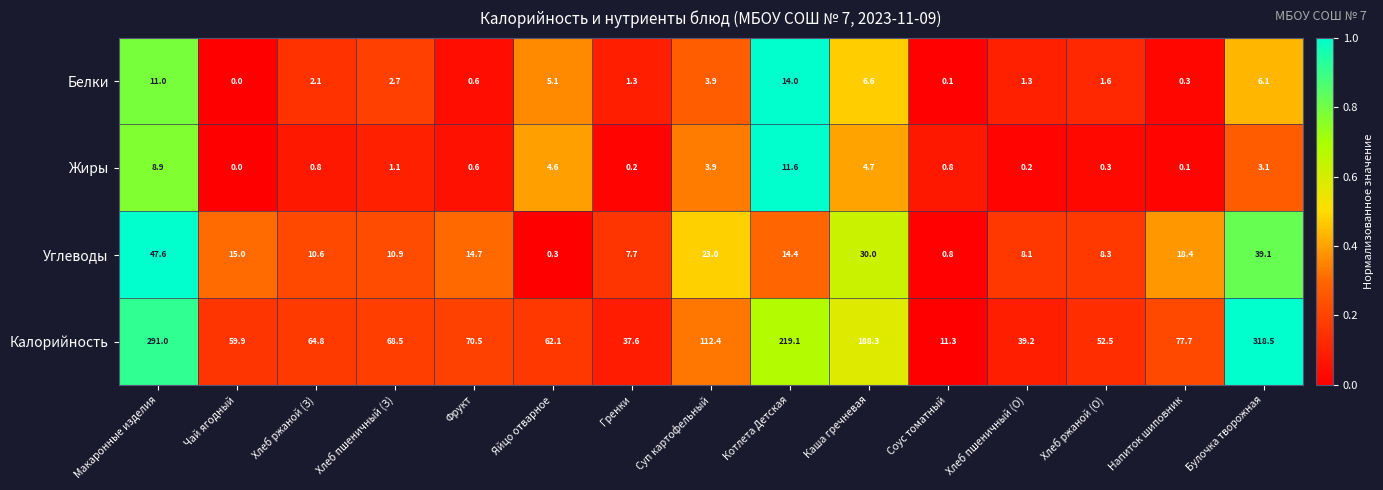

How many distinct data groups are displayed?

4